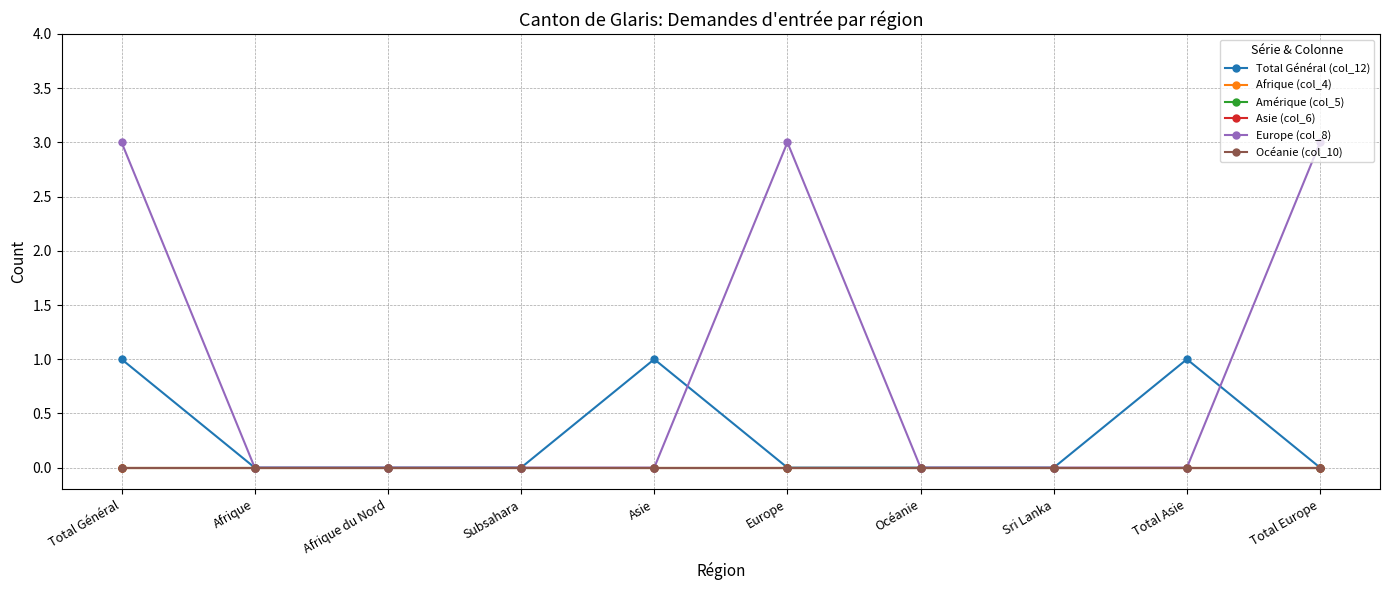

Is this an area chart (filled region under the line)?

No